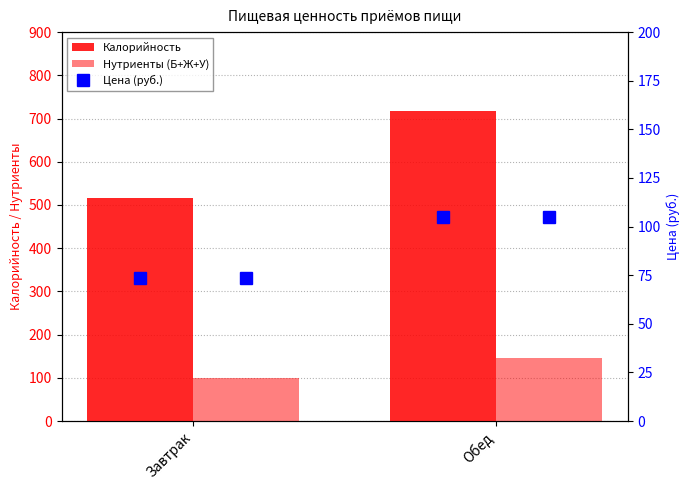

Does the chart contain any negative values?

No